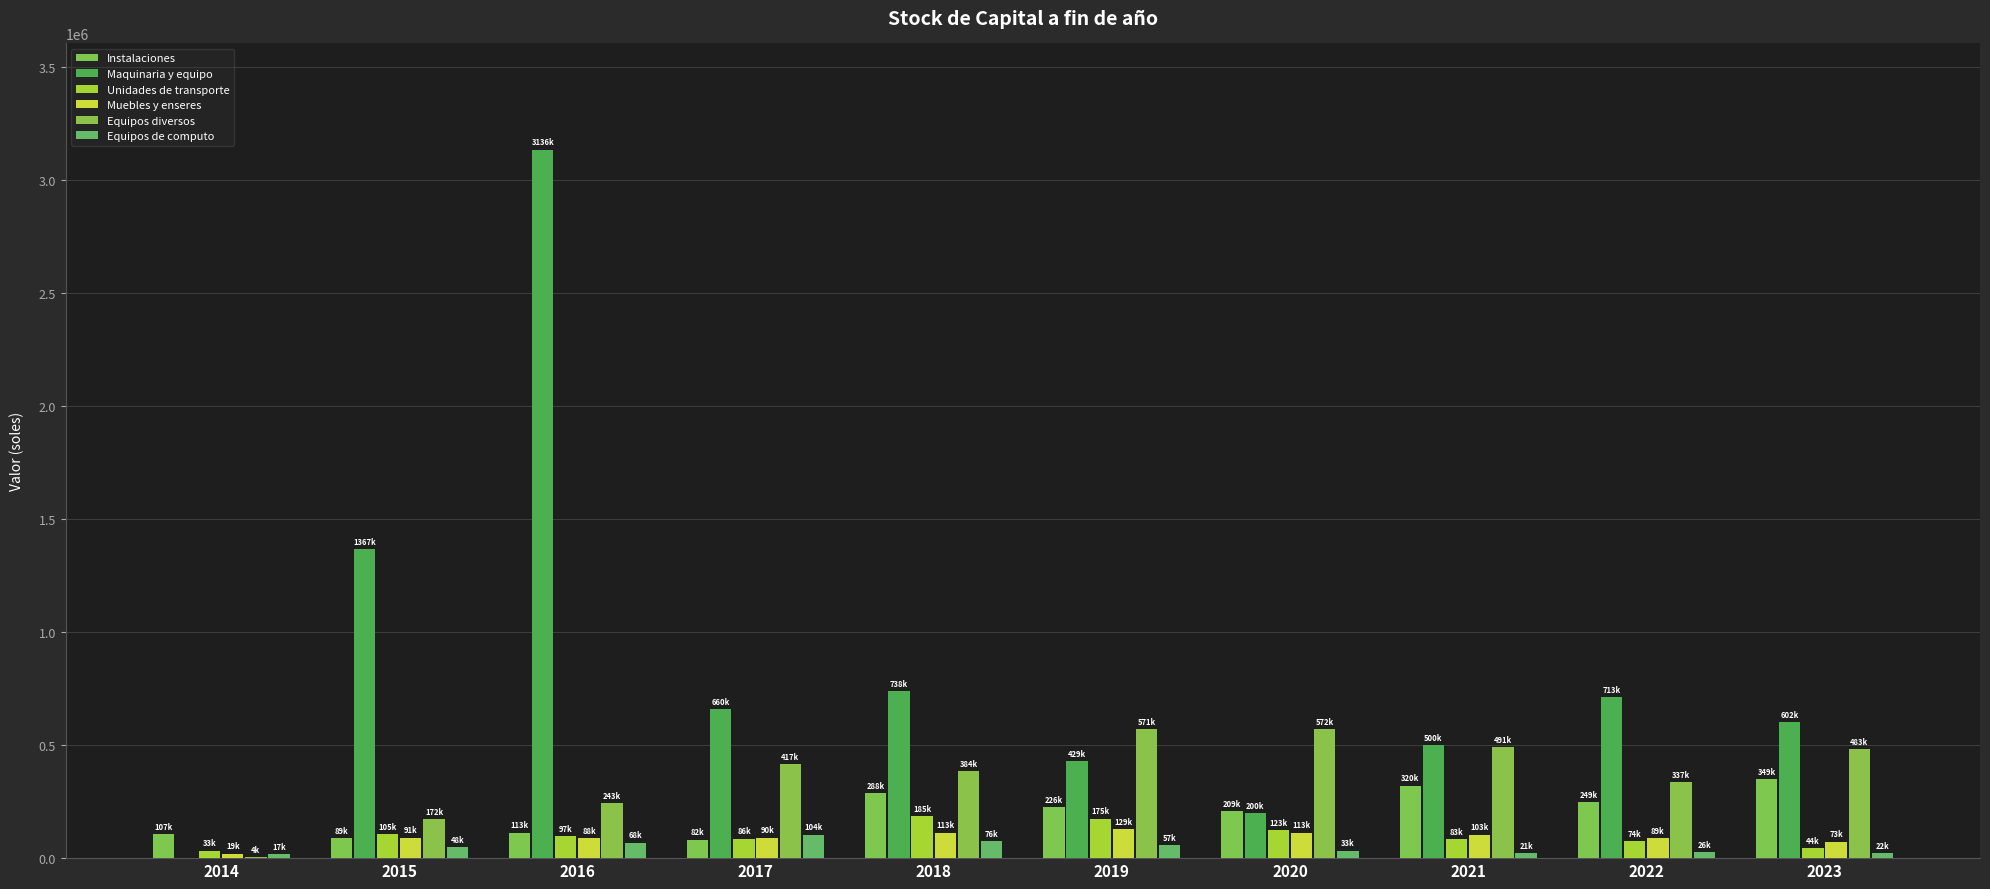

How many groups of bars are there?

10